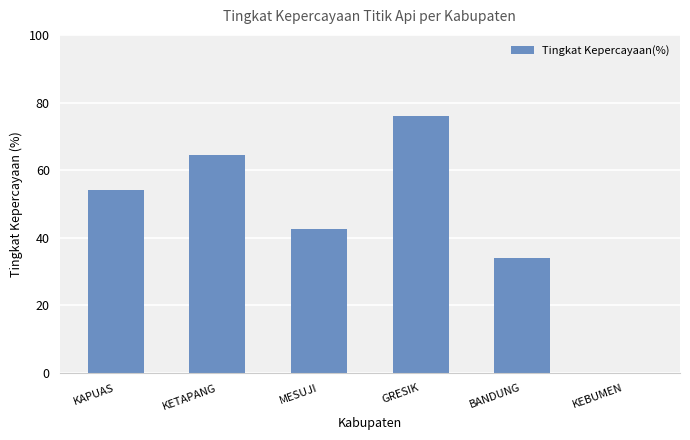

What is the sum of the values at BANDUNG and KEBUMEN?

34.0